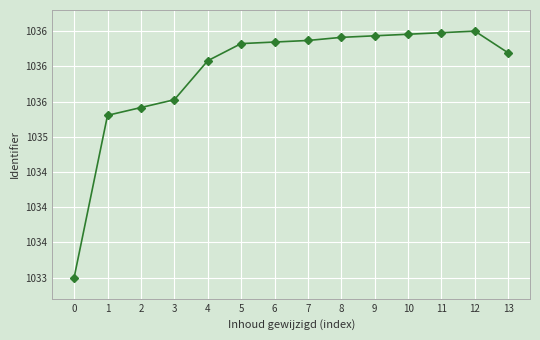

List the labels in order of value, largest first.

12, 11, 10, 9, 8, 7, 6, 5, 13, 4, 3, 2, 1, 0